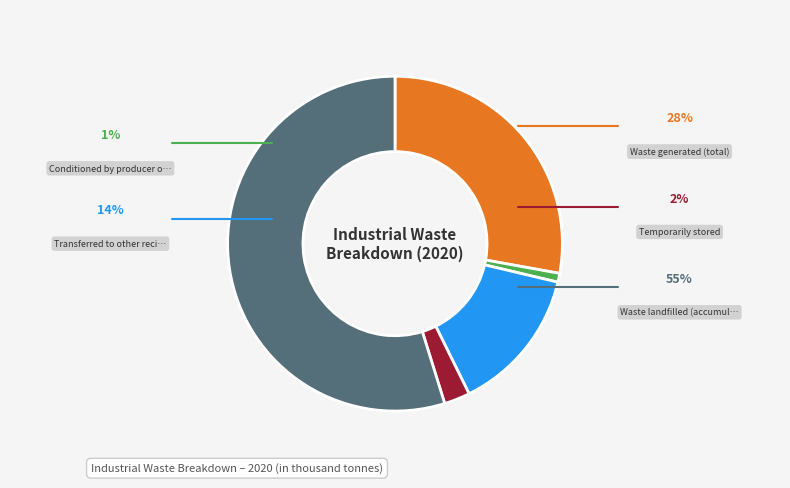

Is there a majority slice in this chart?

Yes